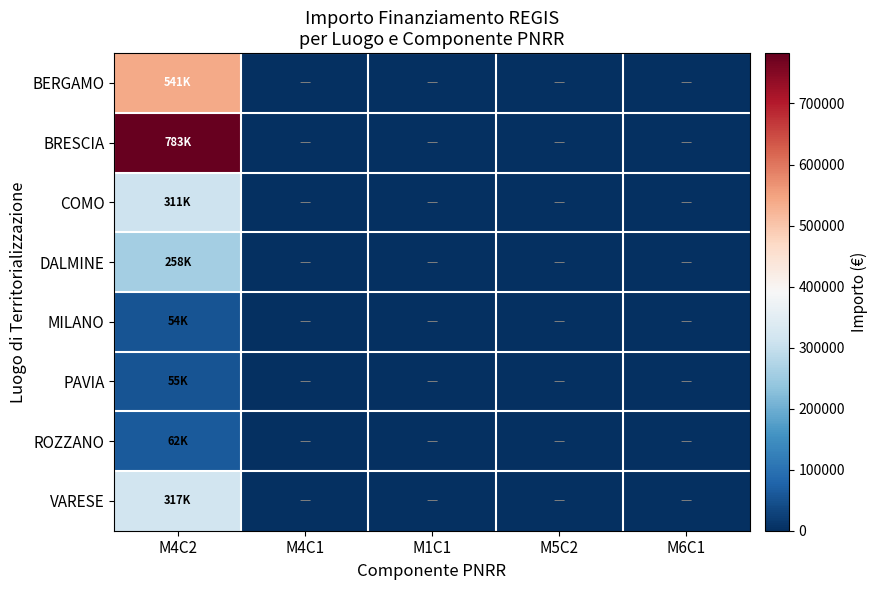

At which category is the sum across all series the highest?

M4C2